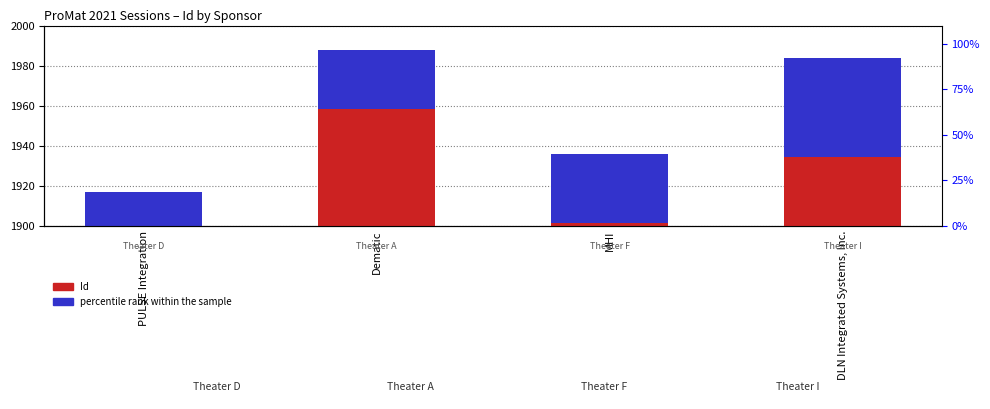

What is the label of the 3rd bar from the left?

MHI